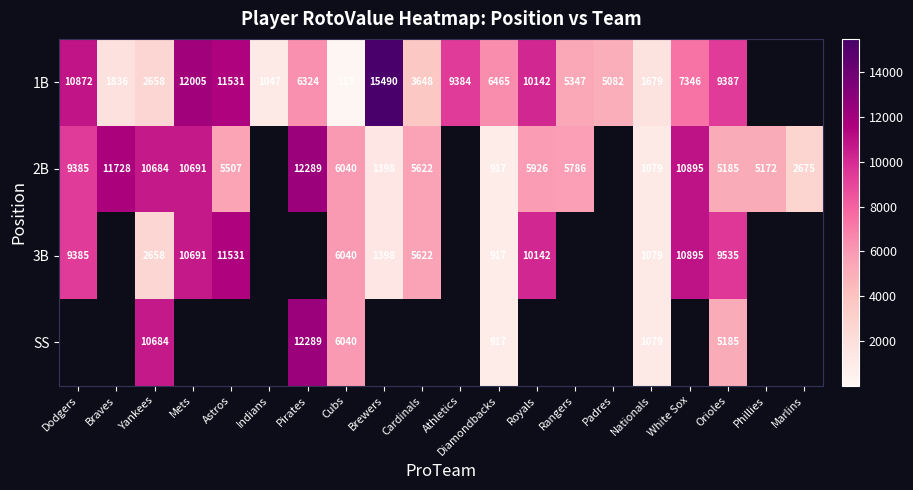

Is the value of 1B at Dodgers greater than the value of 3B at Cardinals?

Yes